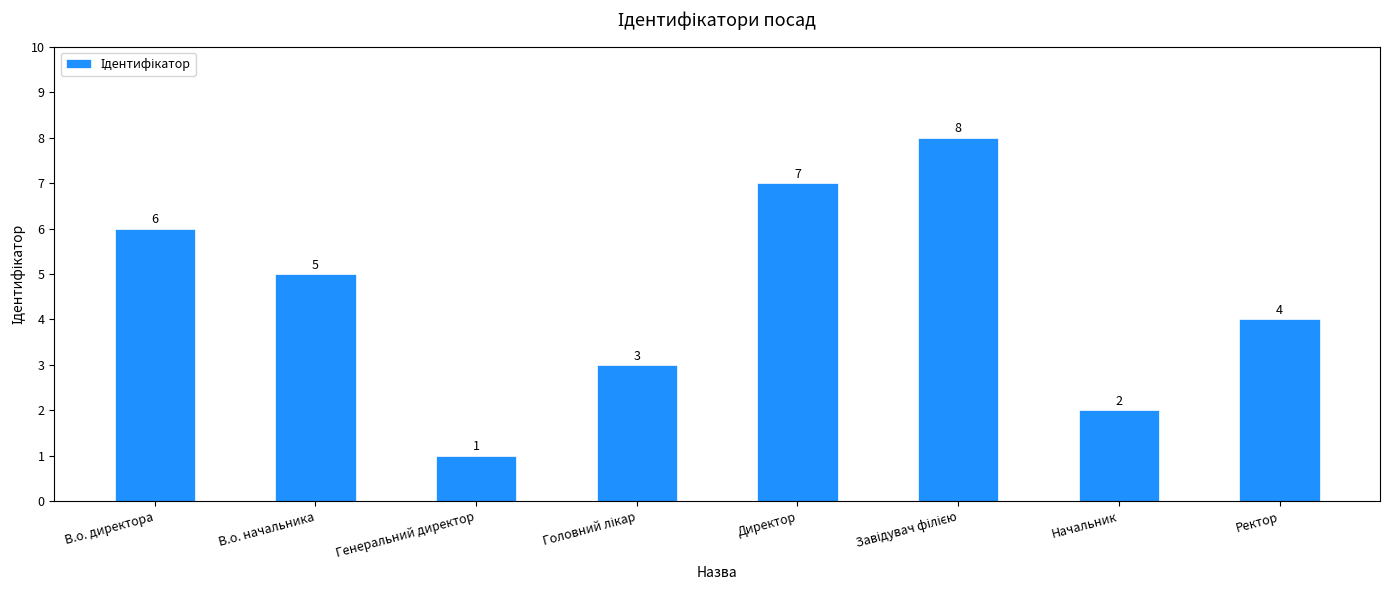

Reading left to right, what are all the values shown in this chart?

6	5	1	3	7	8	2	4